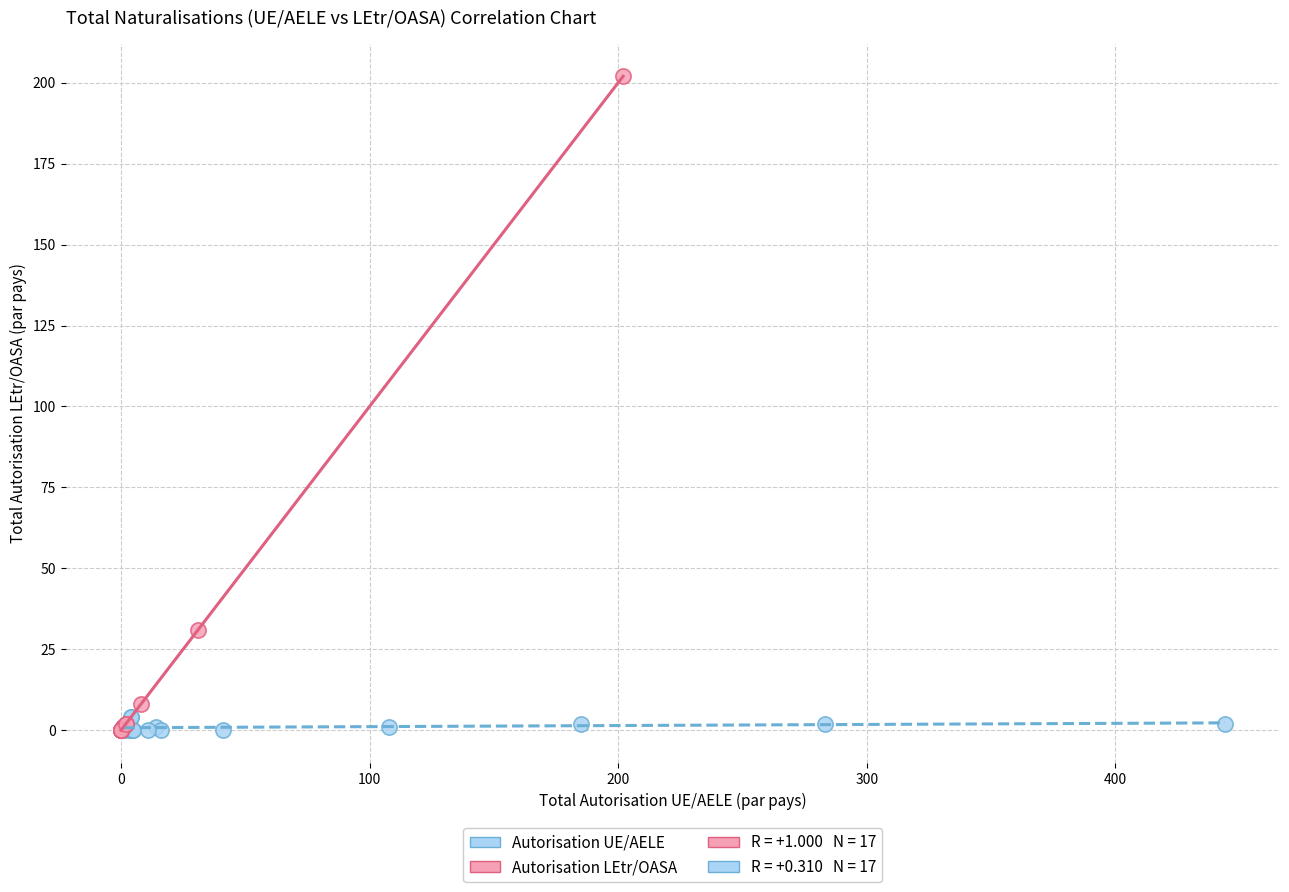

Which series has the largest Y range (max minus min)?

Autorisation LEtr/OASA